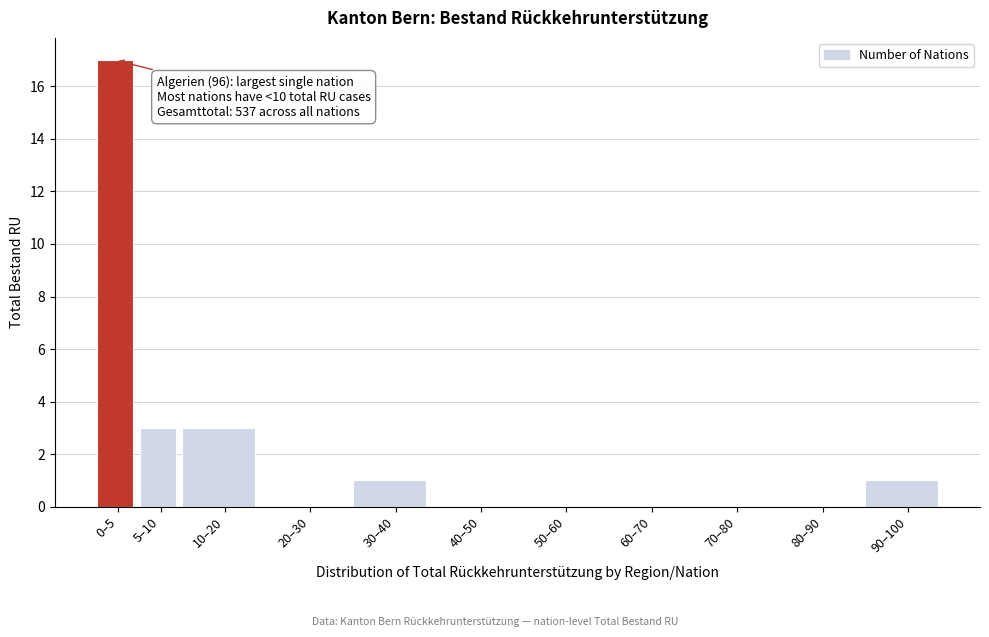

Reading right to left, extract all data points from this chart.

90–100=1	80–90=0	70–80=0	60–70=0	50–60=0	40–50=0	30–40=1	20–30=0	10–20=3	5–10=3	0–5=17